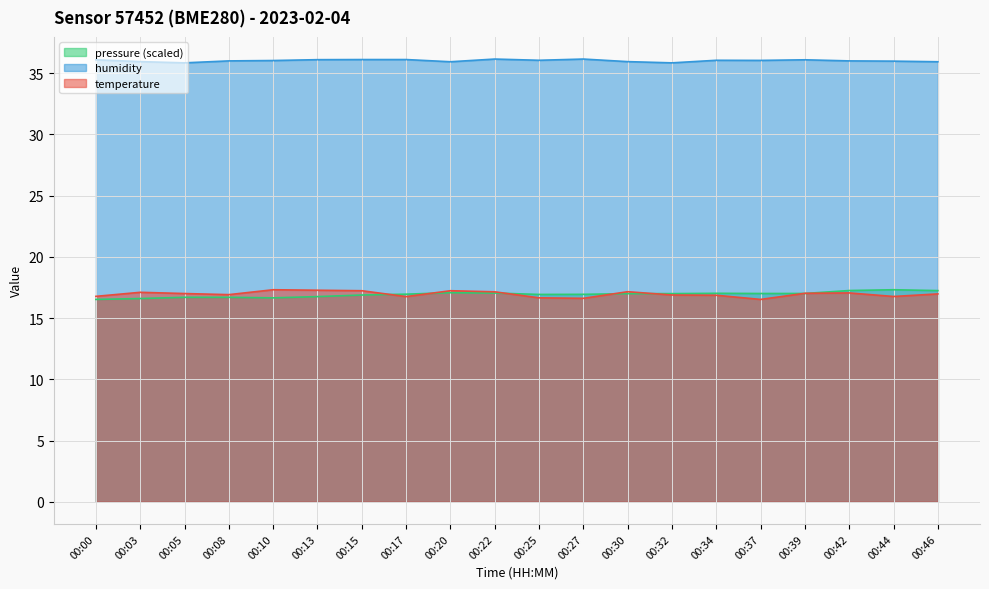

In temperature, how many points are lower than both neighbors (excluding endpoints)?

5